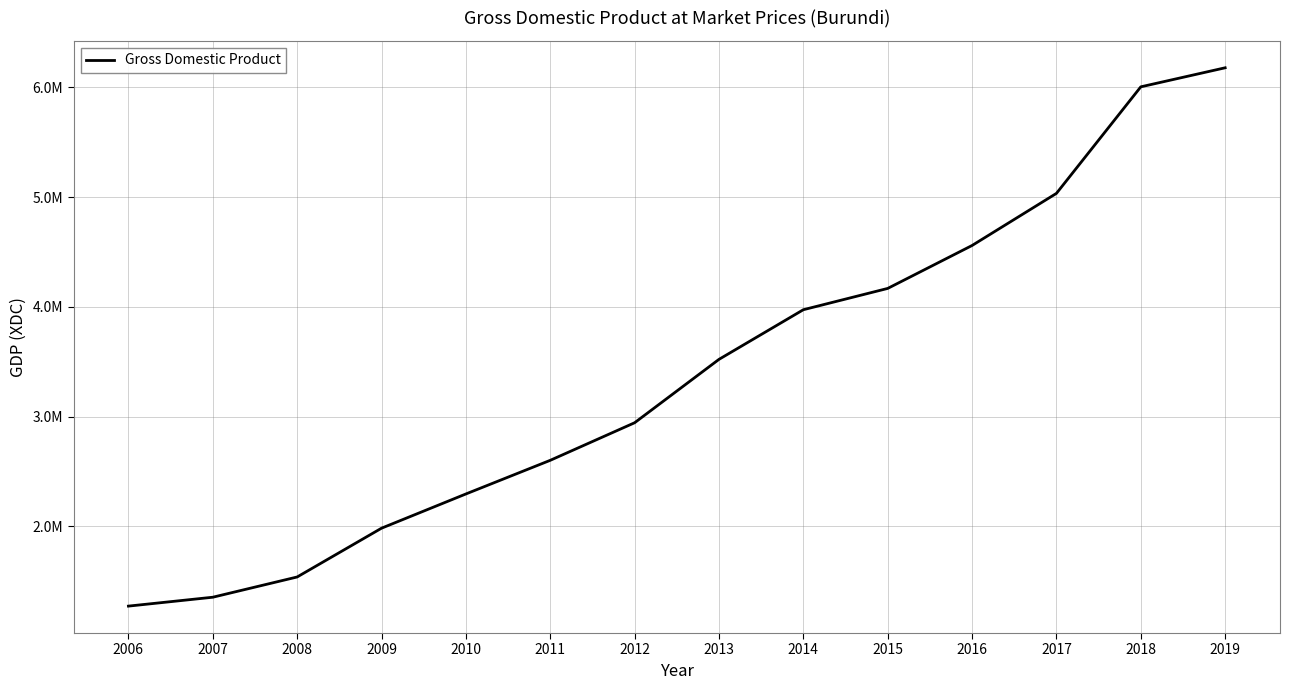

Is it true that the value at 2011 is 2601980.0?

True